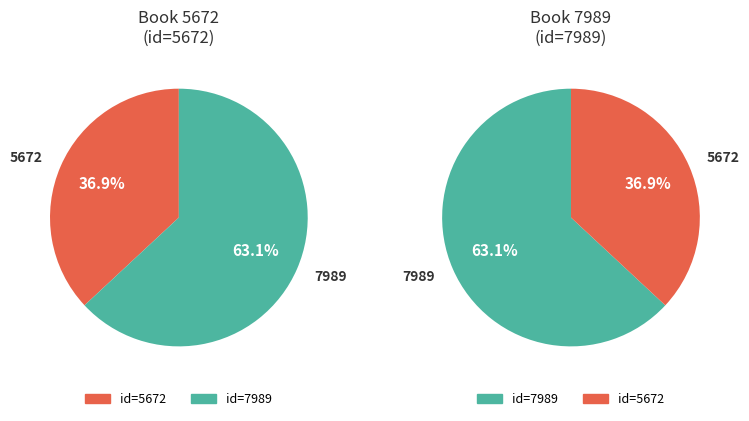

Combined, do 7989 and 5672 account for over 50%?

Yes